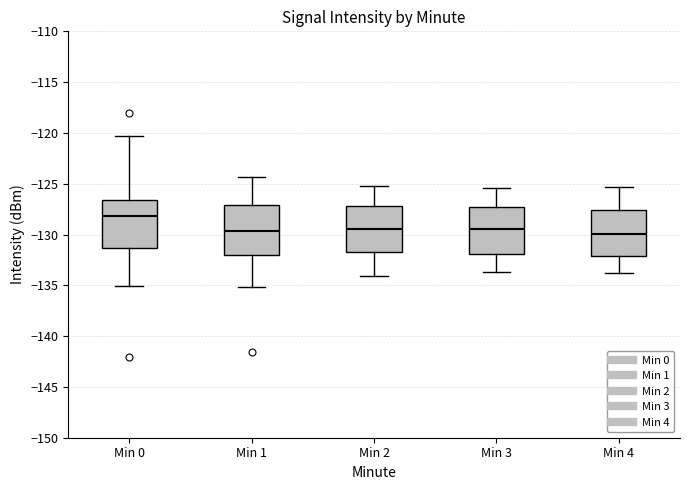

Reading left to right, transcribe this box plot: for each box, give where its median line is, the range the box spans, and where its two whiskers end, as read against the y-axis. The values are not printed on the chart, so give them approximately, as read against the axis.

Min 0: median -128.0, box -131.5 to -126.5, whiskers -135.0 to -120.5
Min 1: median -129.5, box -132.0 to -127.0, whiskers -135.0 to -124.5
Min 2: median -129.5, box -131.5 to -127.0, whiskers -134.0 to -125.0
Min 3: median -129.5, box -132.0 to -127.5, whiskers -133.5 to -125.5
Min 4: median -130.0, box -132.0 to -127.5, whiskers -134.0 to -125.5